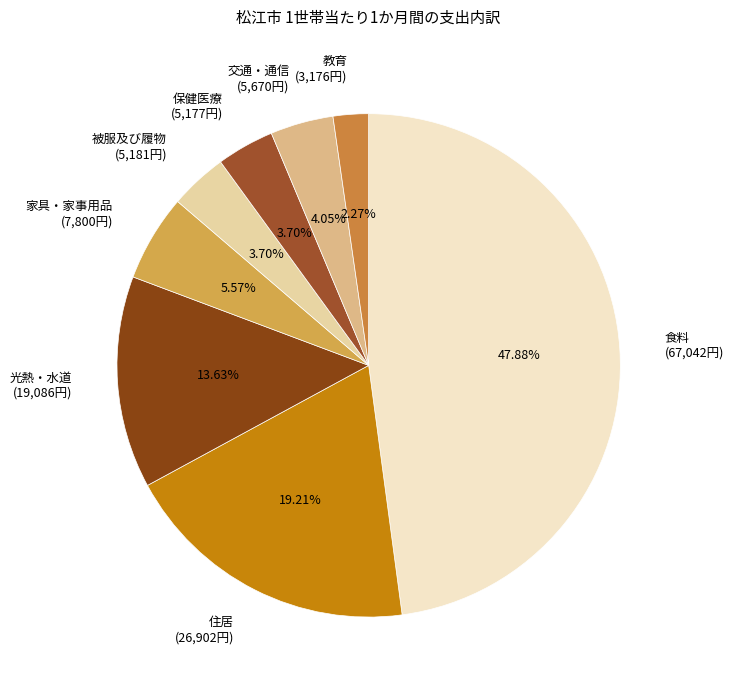

How many slices are in this pie chart?

8